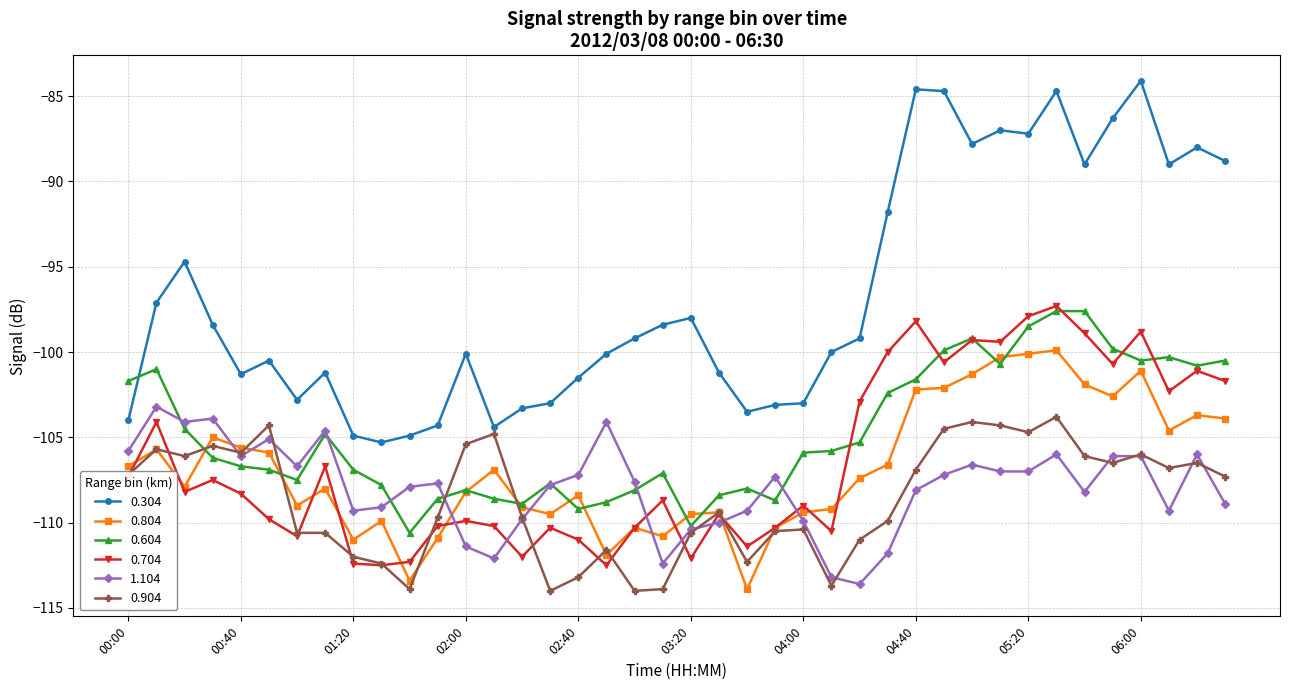

What is the smallest value displayed?

-114.0